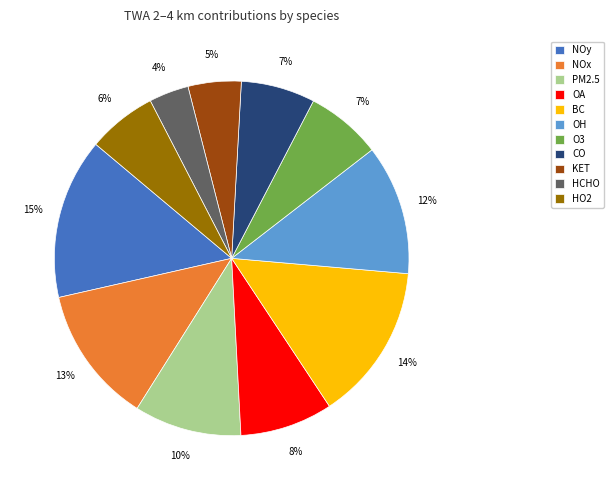

To the nearest percent, what is the difference between the OA and HO2 slice percentages?

2%